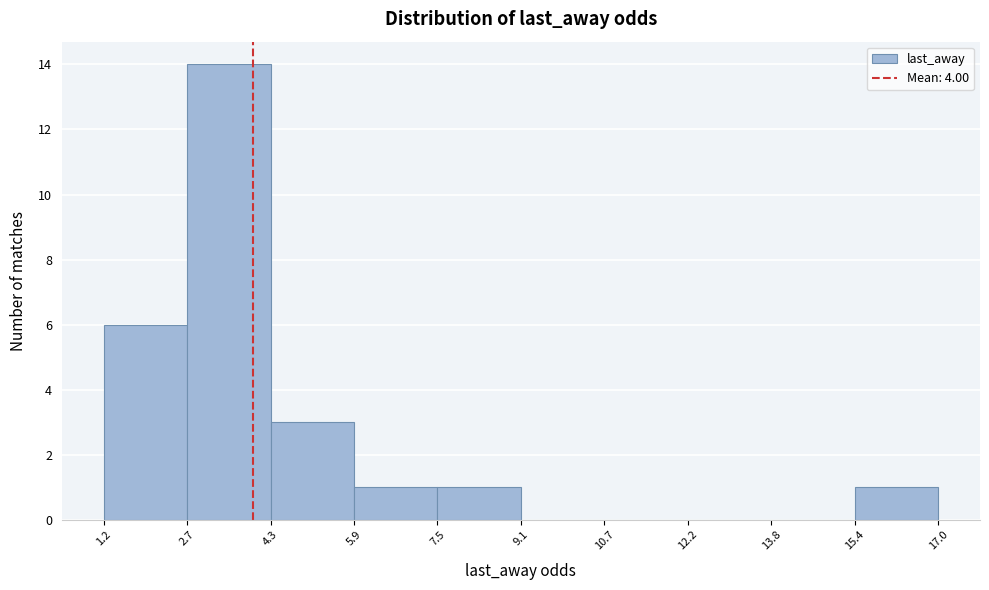

How tall is the bar that spans 15.4 to 17.0 on the x-axis? The values are not printed on the chart, so give them approximately, as read against the axis.

1